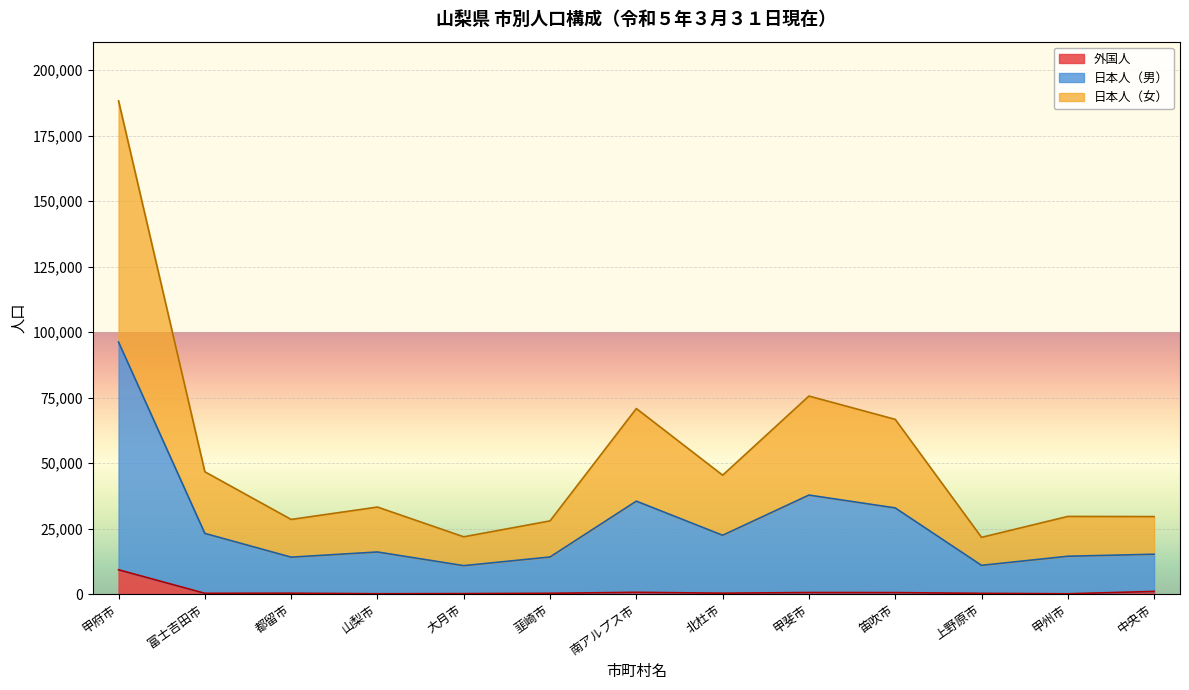

What is the difference between the highest and lowest values at 甲府市?

178998